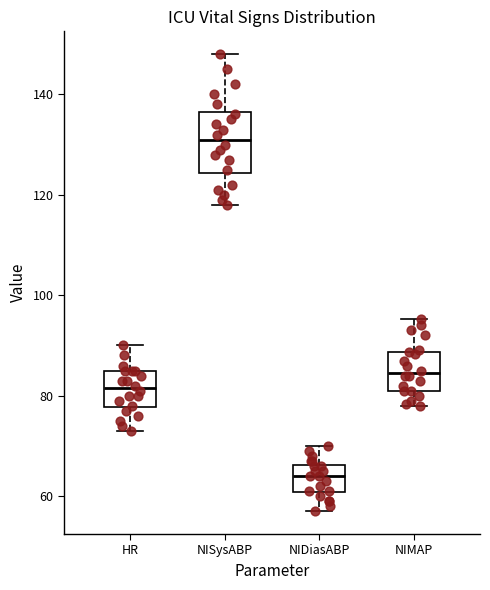

Comparing the boxes themselves (not the whiskers), which one is the tallest?

NISysABP